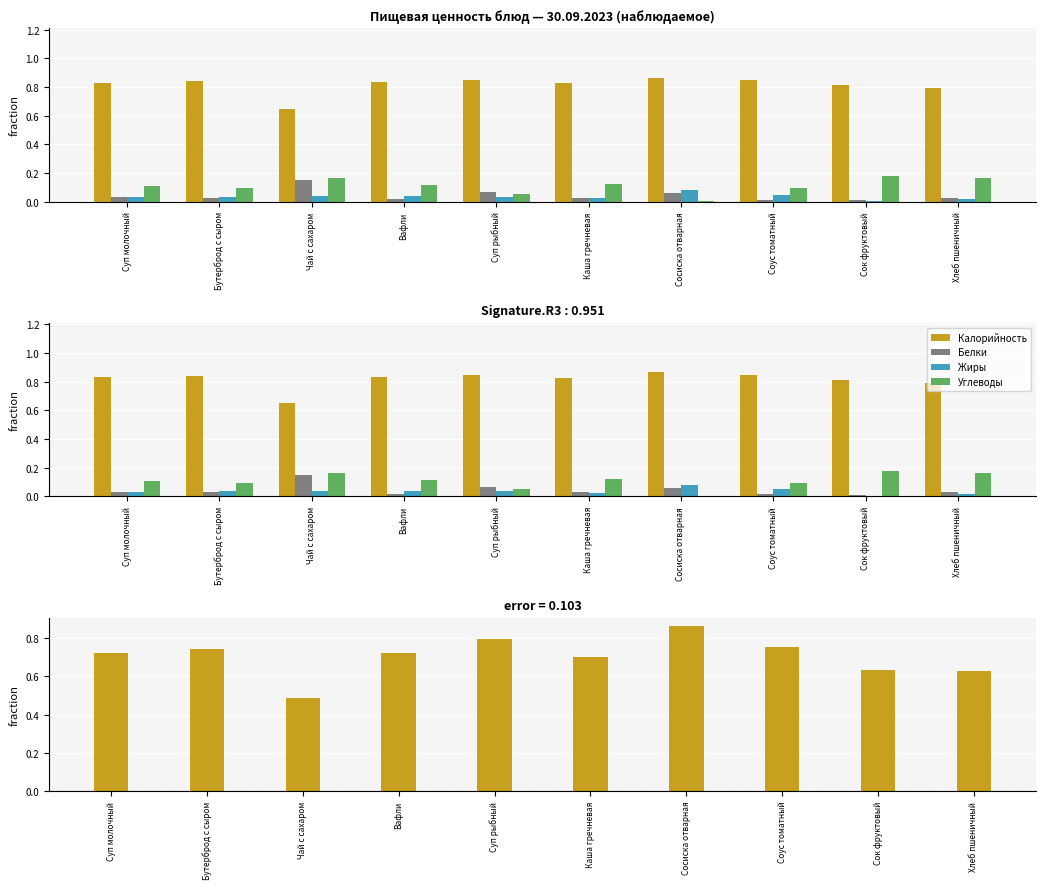

What is the difference between the maximum and minimum values in the Калорийность series?

0.2